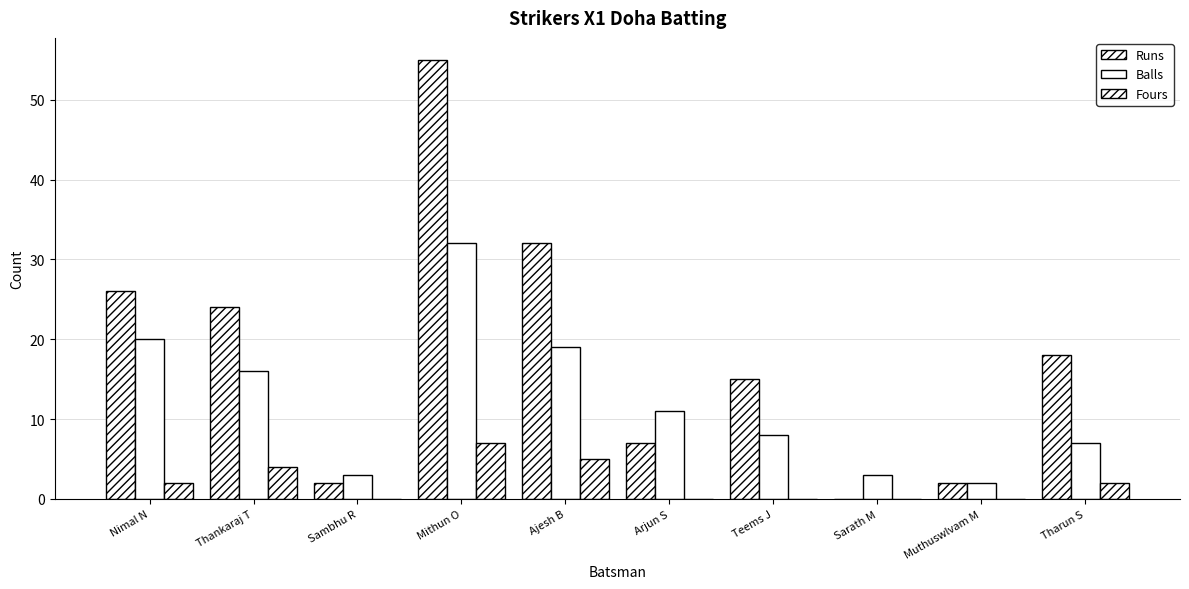

Count the number of categories in the chart.

10